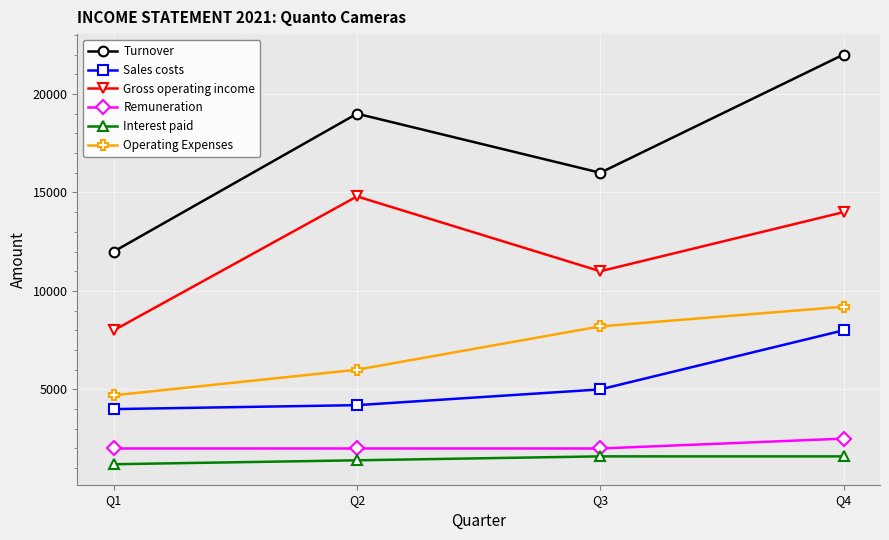

True or false: Interest paid and Gross operating income cross at least once.

False